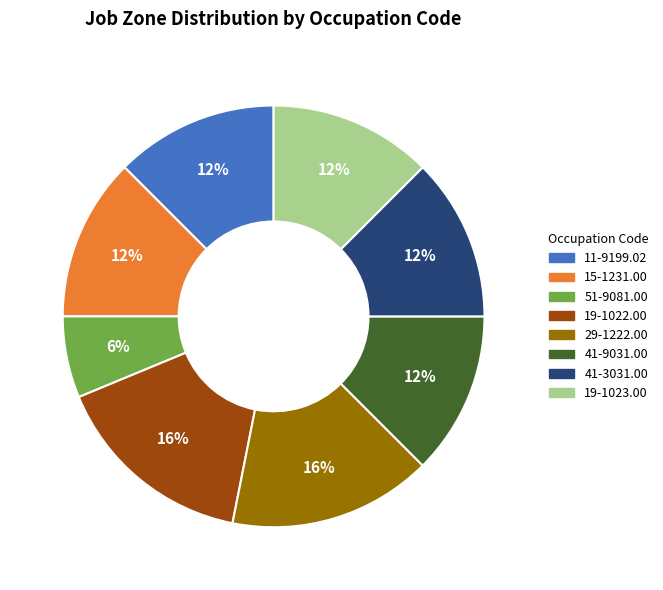

Which category has the smallest portion of the pie?

51-9081.00